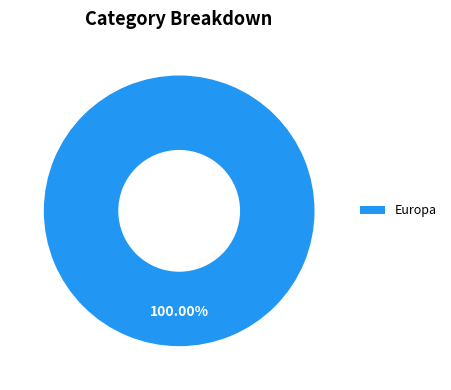

Which category accounts for the majority?

Europa